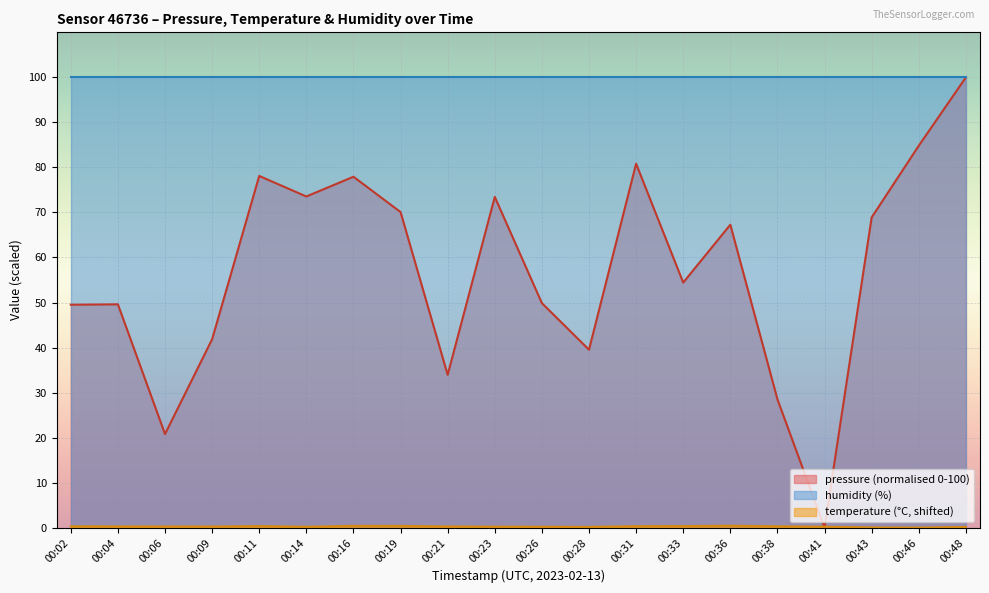

Where is the first local maximum for temperature?

00:11